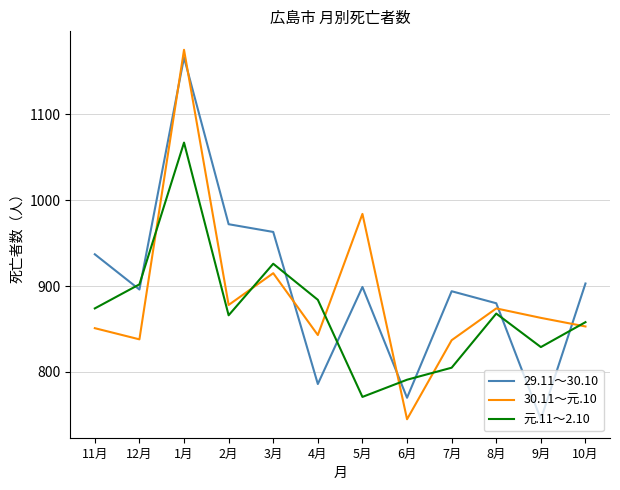

What position from the left is 8月?

10